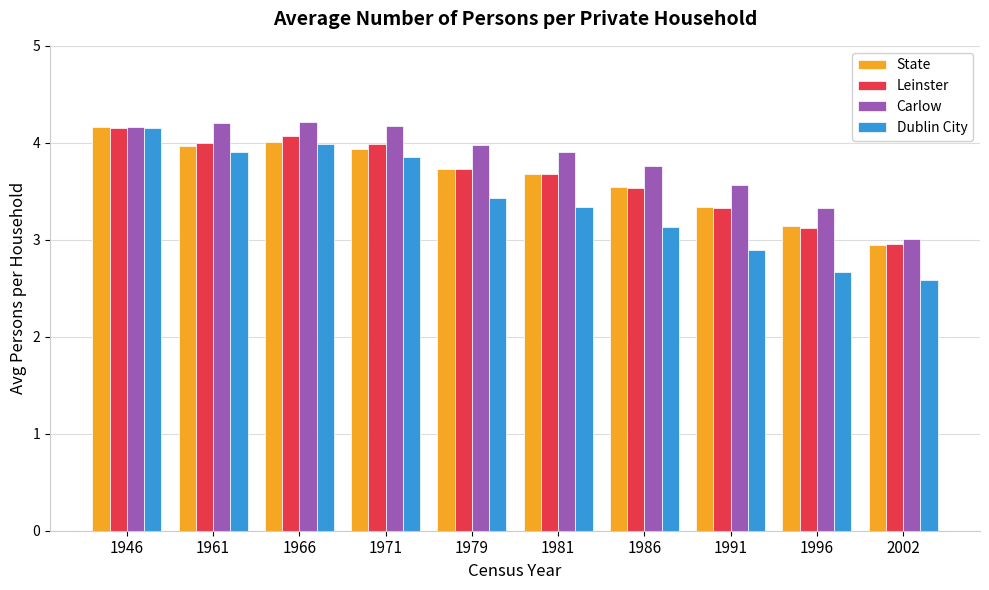

Is the value of Dublin City at 1961 greater than the value of Leinster at 1979?

Yes